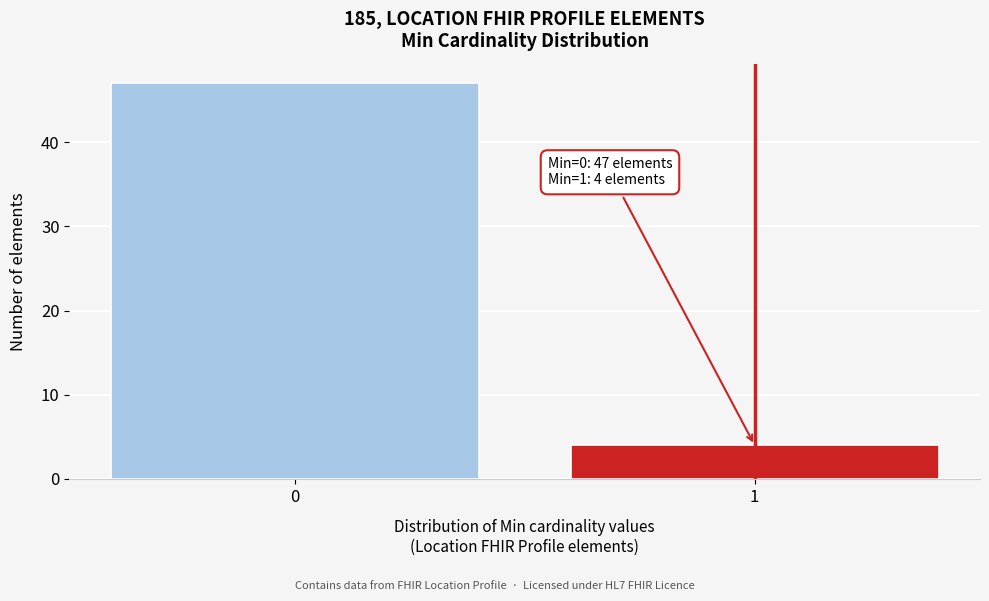

Reading left to right, what are all the values shown in this chart?

0=47	1=4